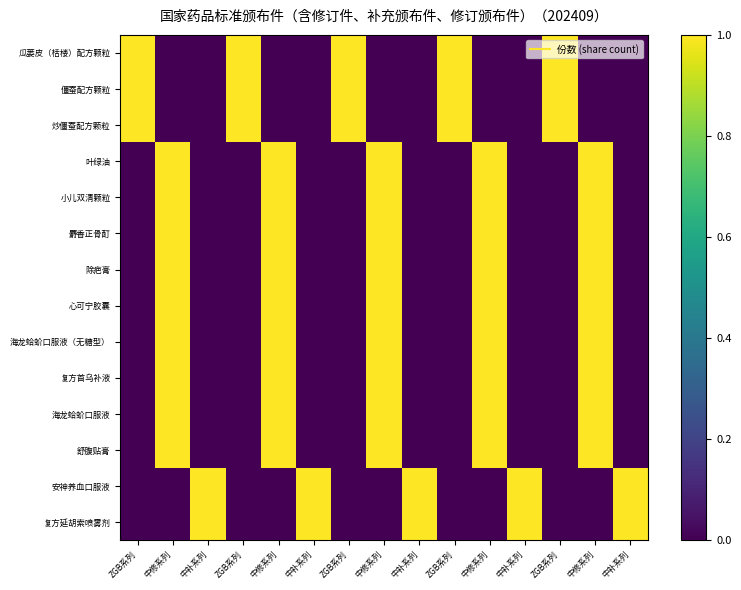

At which category is the sum across all series the highest?

中修系列